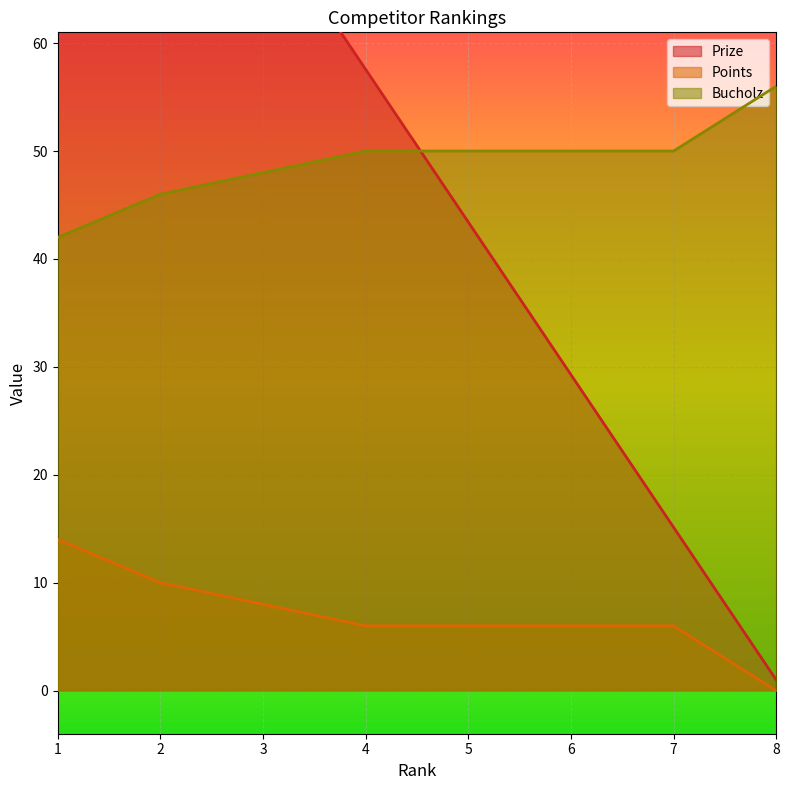

Rank the series by their maximum value, from highest to lowest.

Prize, Bucholz, Points